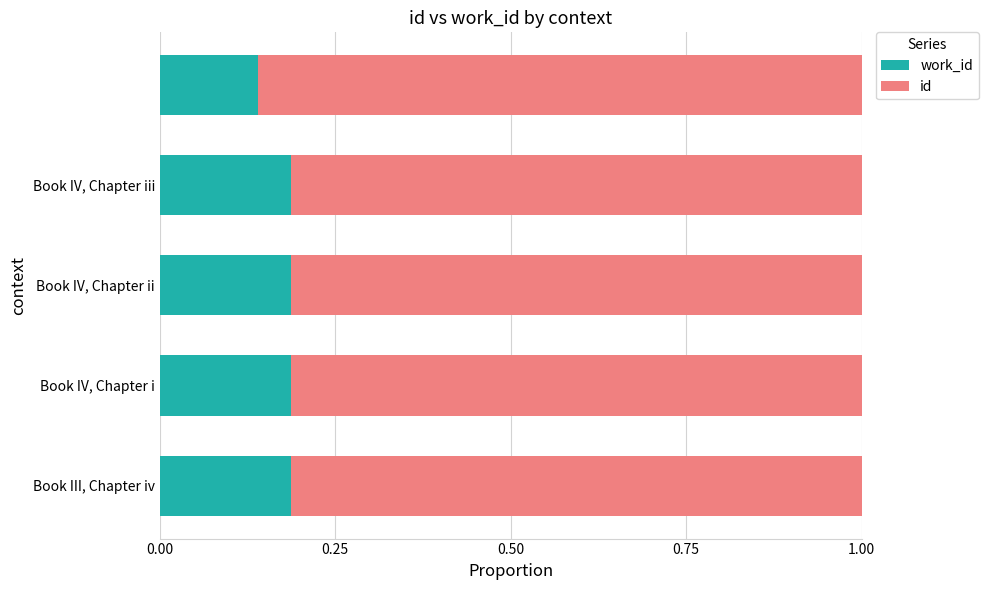

What are all the series names shown in the legend?

work_id, id